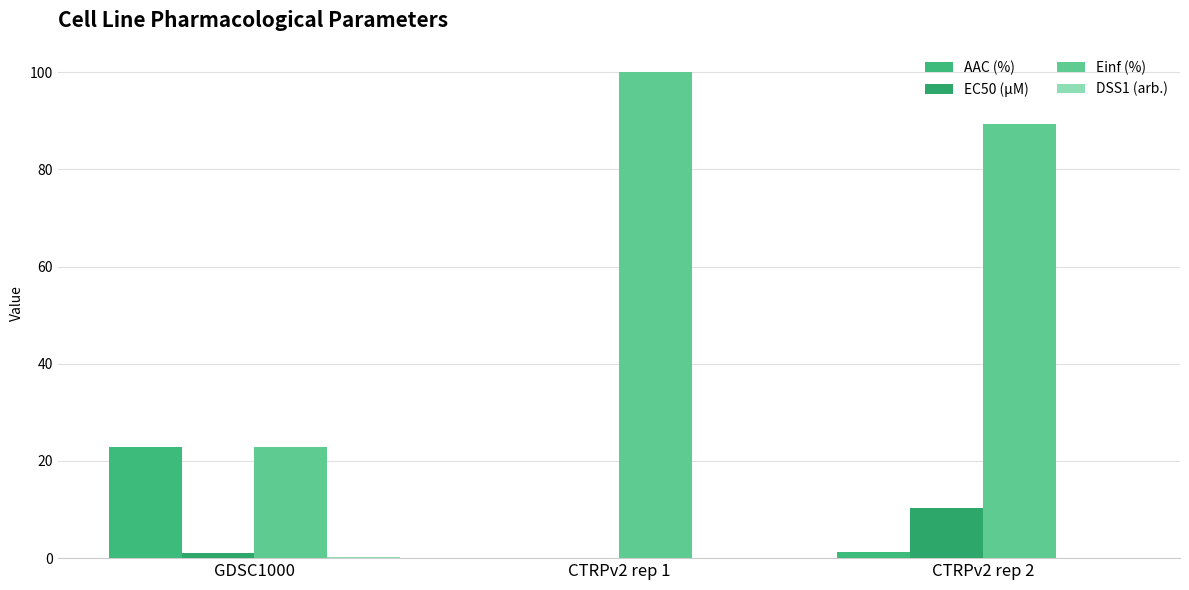

The Einf (%) series shows 135.0 at CTRPv2 rep 1. True or false?

False